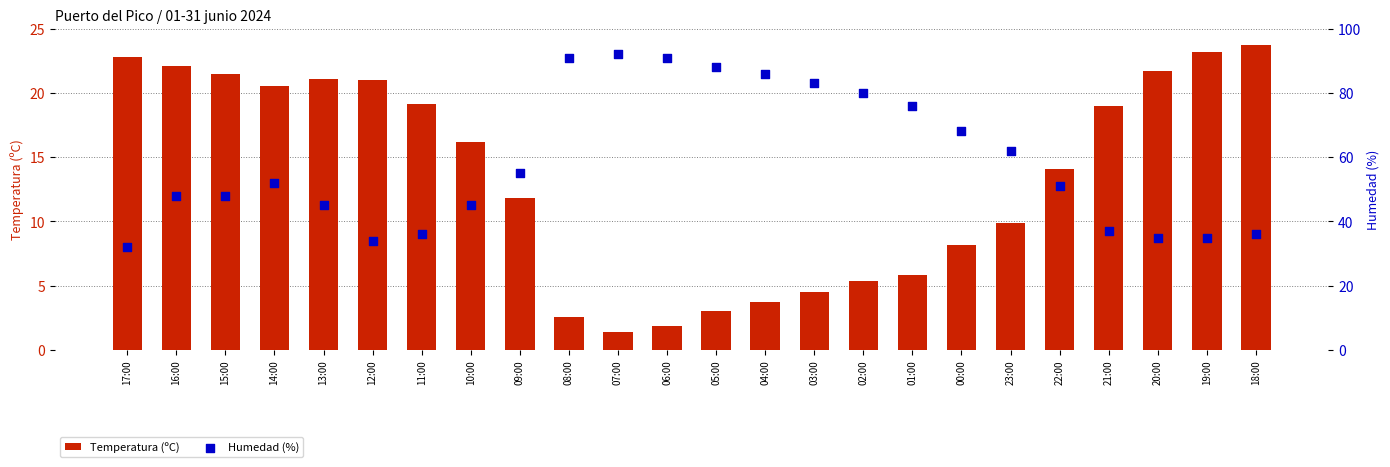

Which series has the largest total across all categories?

Humedad (%)